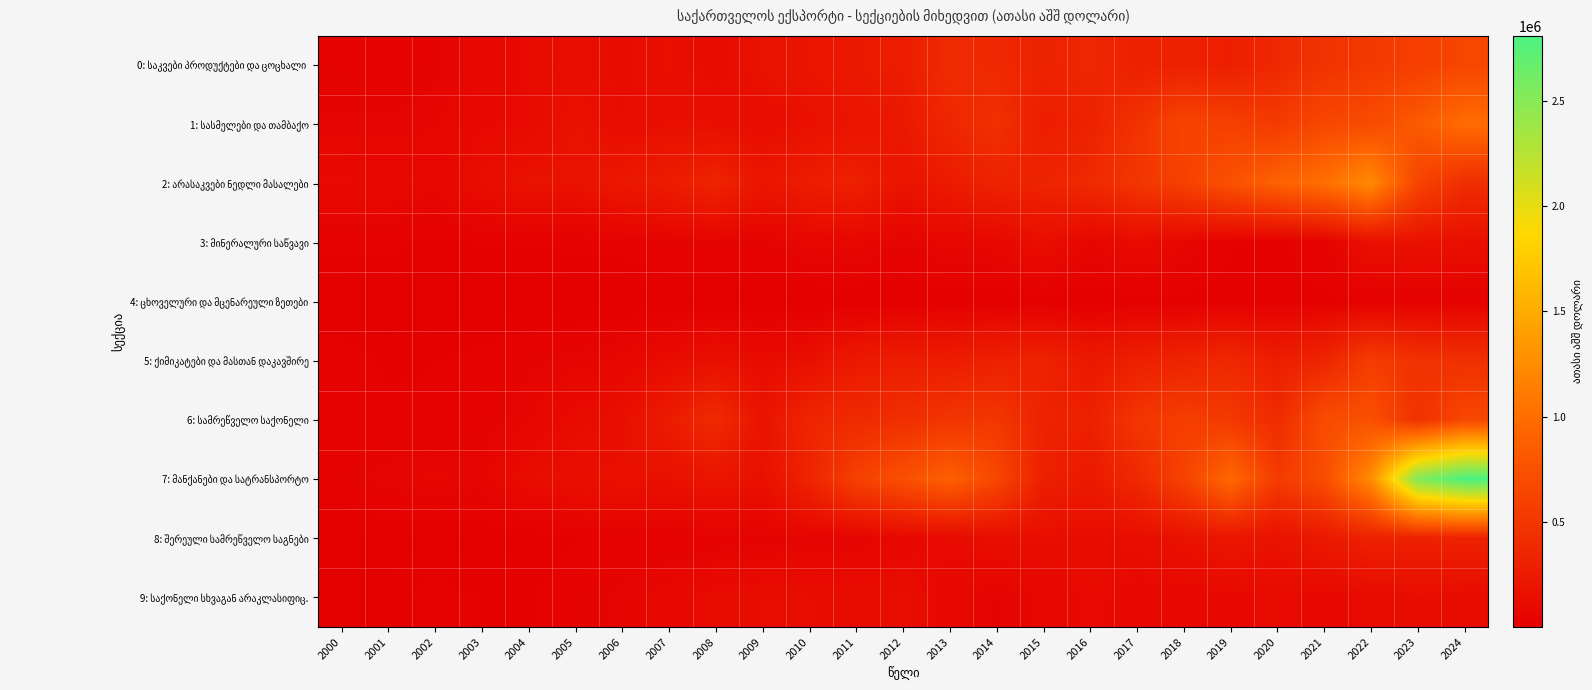

Which series has the largest total across all categories?

7: მანქანები და სატრანსპორტო